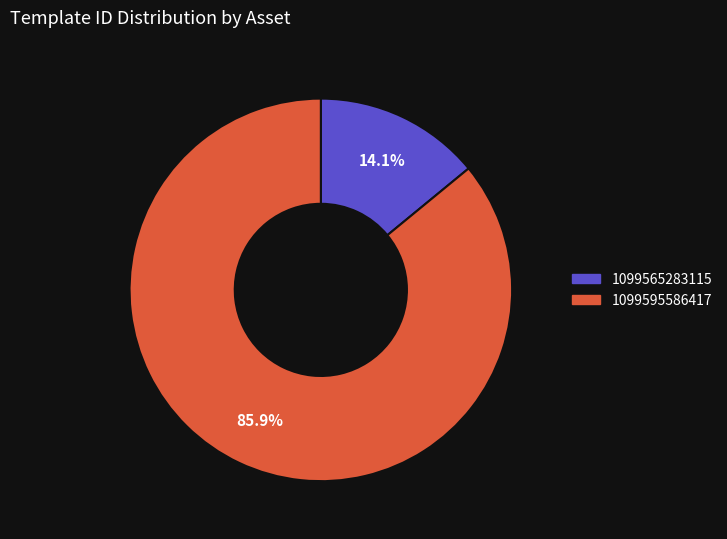

To the nearest percent, what percentage of the pie is 1099595586417?

86%